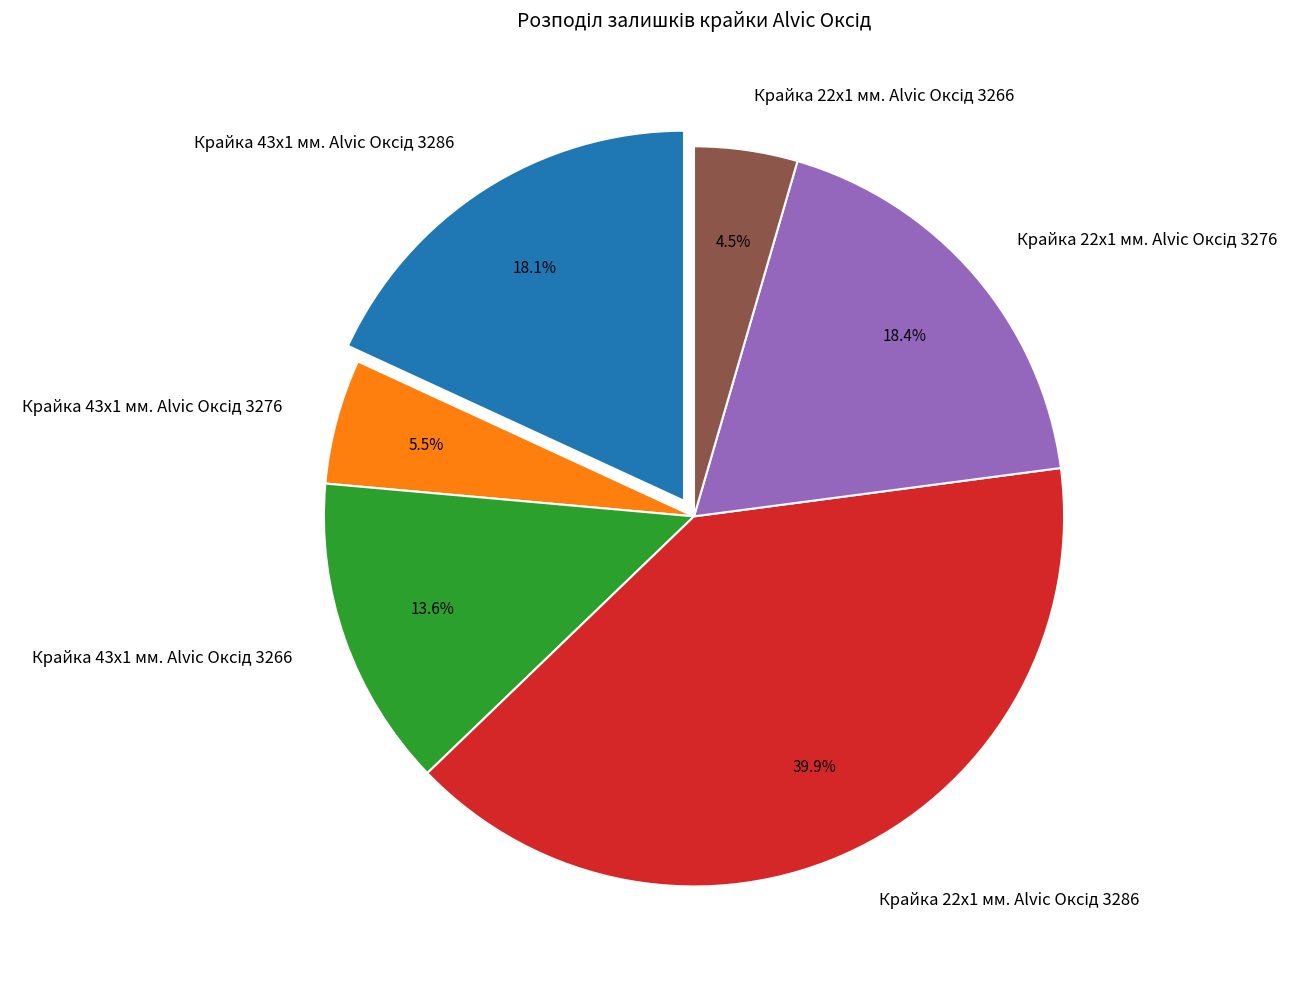

Is there a majority slice in this chart?

No